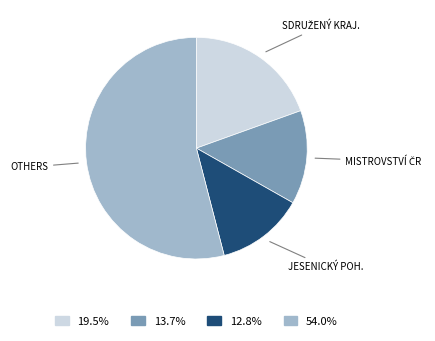

Is there a majority slice in this chart?

Yes